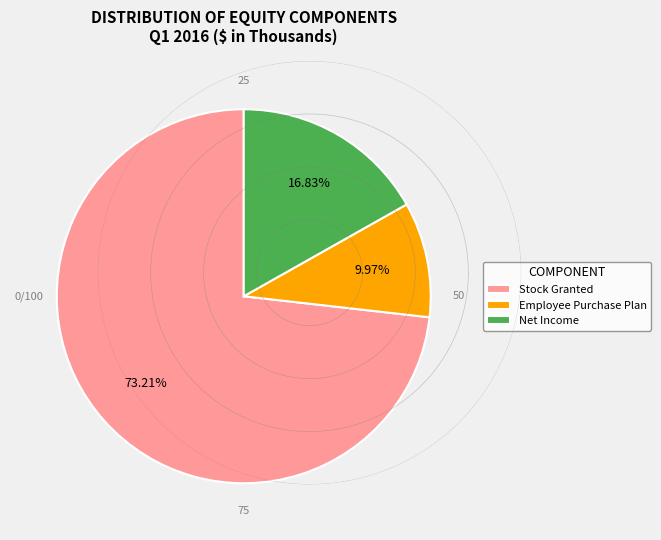

To the nearest percent, what is the difference between the largest and smallest slice percentages?

63%